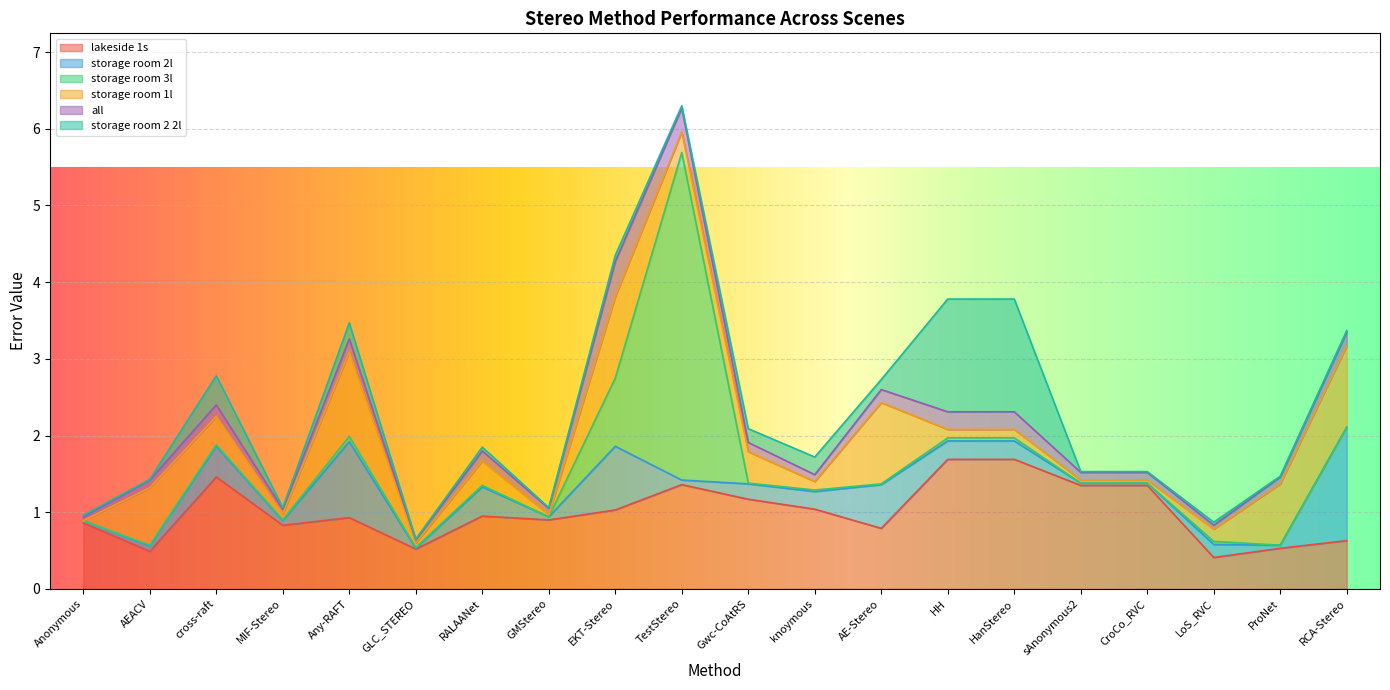

What is the difference between the maximum and minimum values in the lakeside 1s series?

1.3